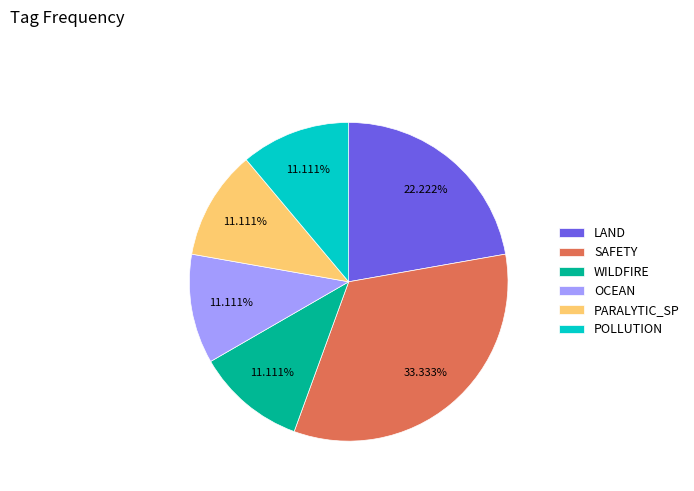

True or false: WILDFIRE accounts for 22% of the total.

False